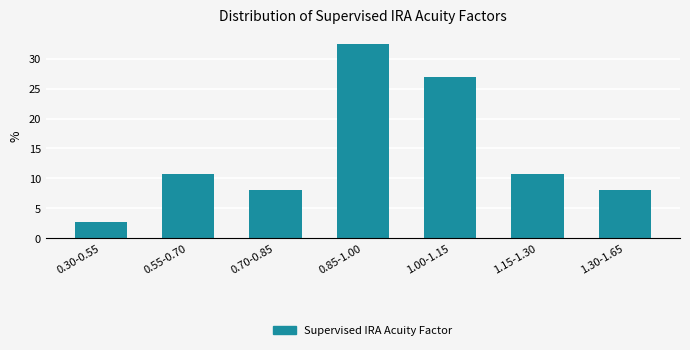

Reading left to right, transcribe all the data shown in this chart.

2.7	10.8	8.1	32.4	27.0	10.8	8.1